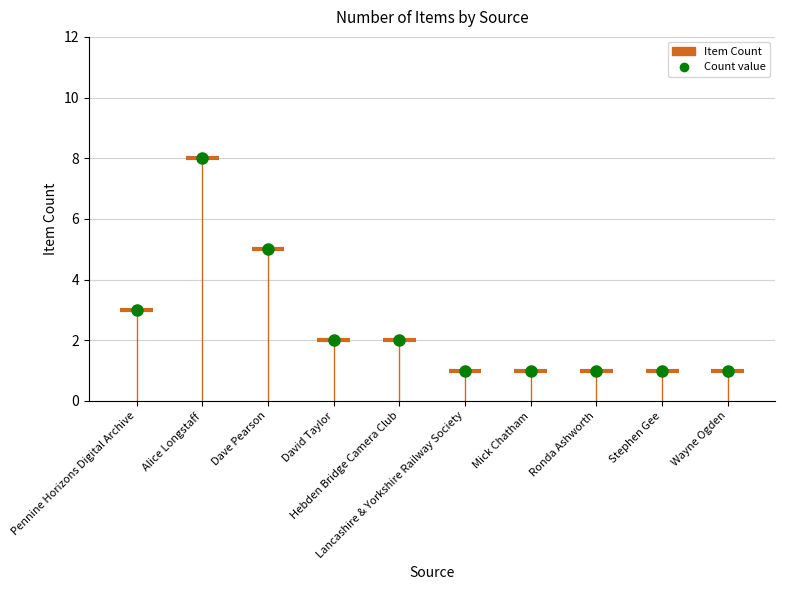

Where is the data nearest to the value 4?

Pennine Horizons Digital Archive